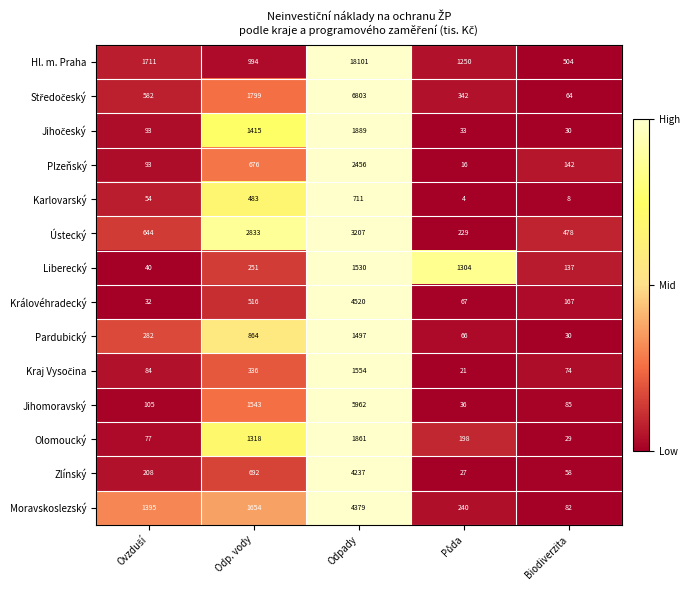

Which category has the lowest value in the Moravskoslezský series?

Biodiverzita